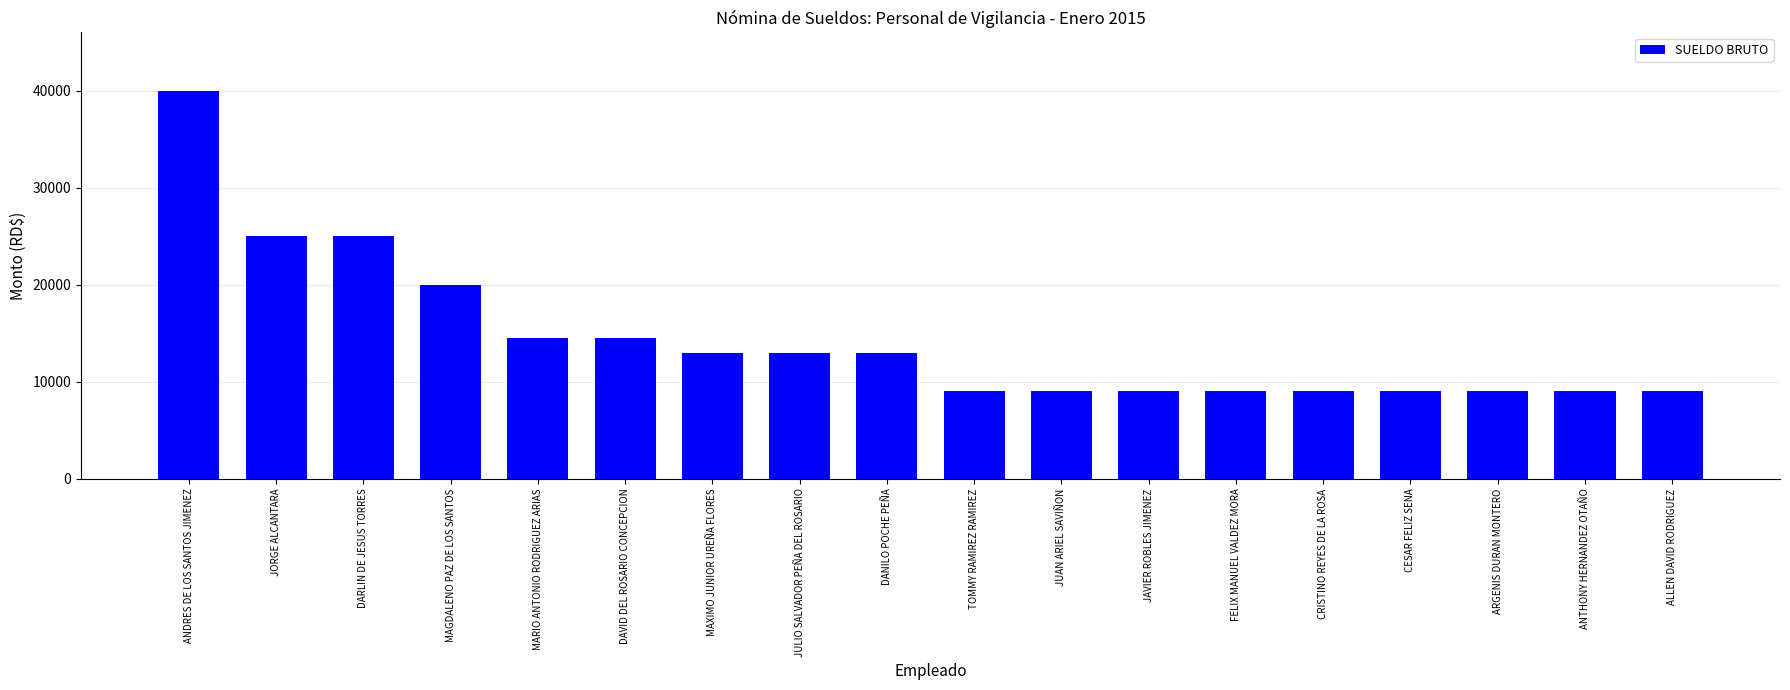

What is the value of the 12th bar from the left?

9000